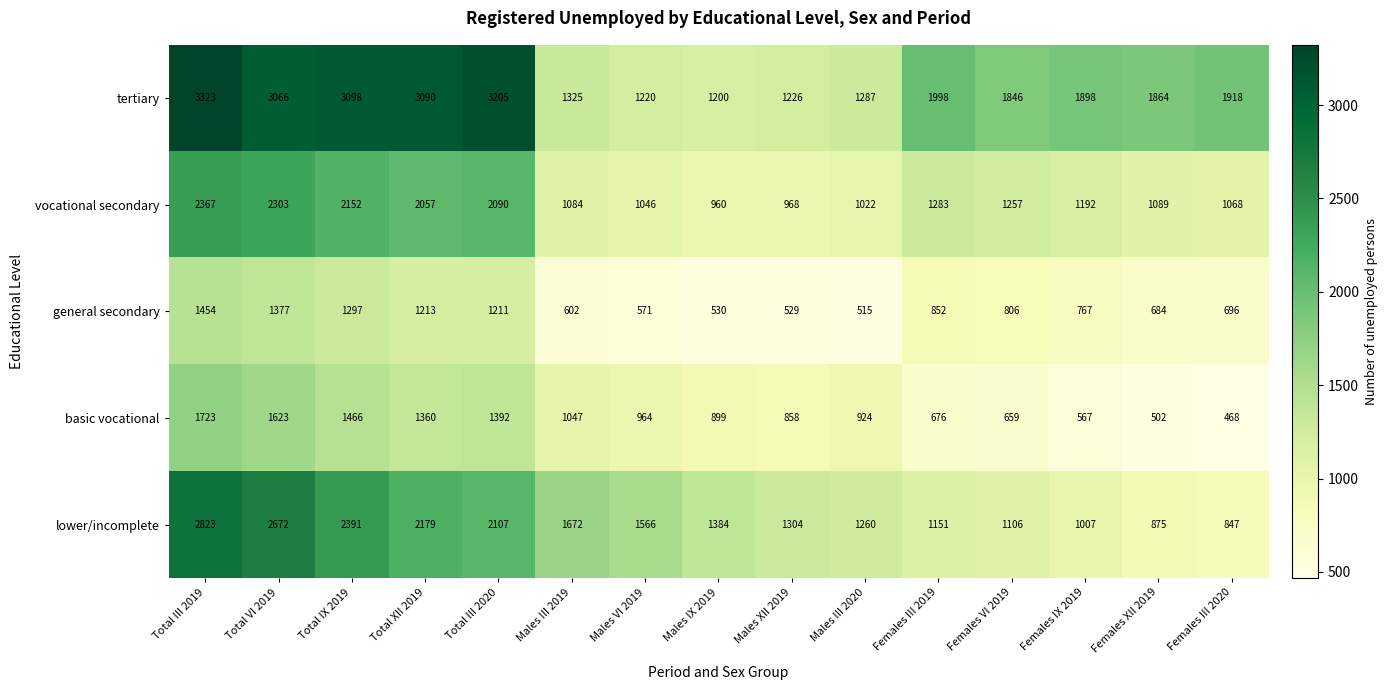

True or false: lower/incomplete has a value of 1151 at Females III 2019.

True